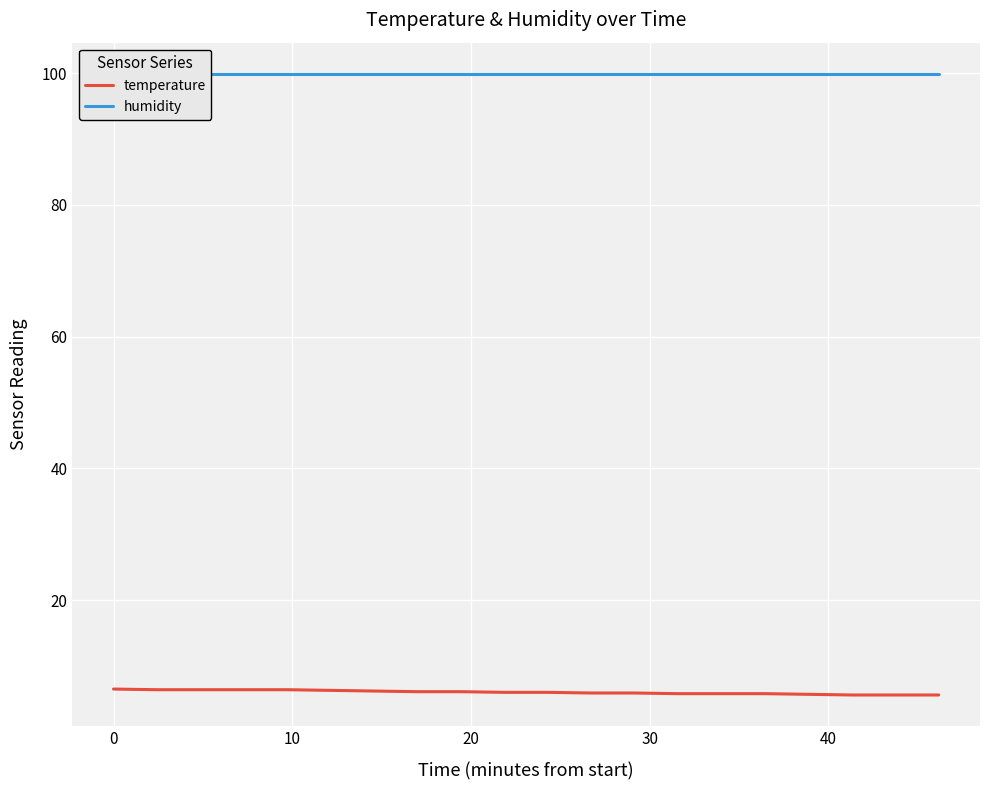

What is the highest value of the temperature series?

6.5